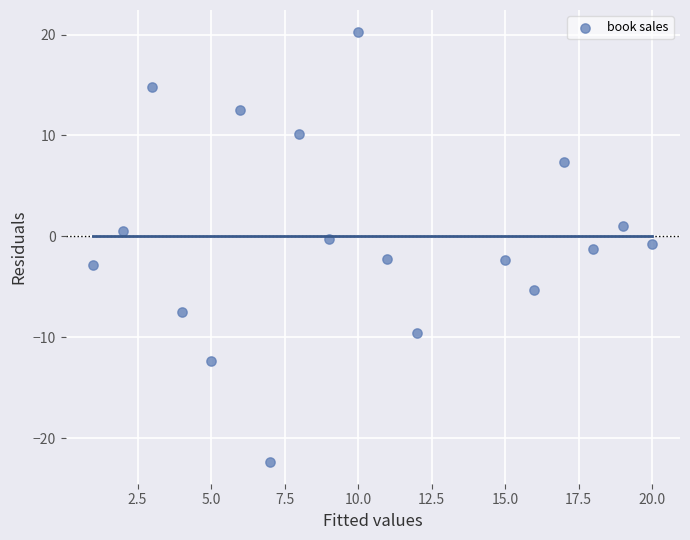

What is the range of Y values (max minus min)?

42.7